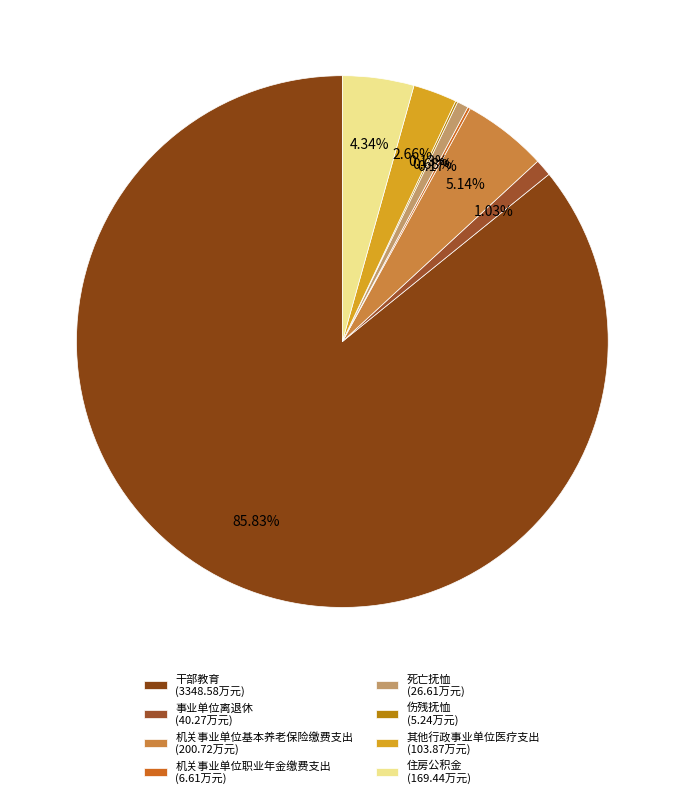

What is the change in value from 机关事业单位基本养老保险缴费支出 to 死亡抚恤?

-174.1